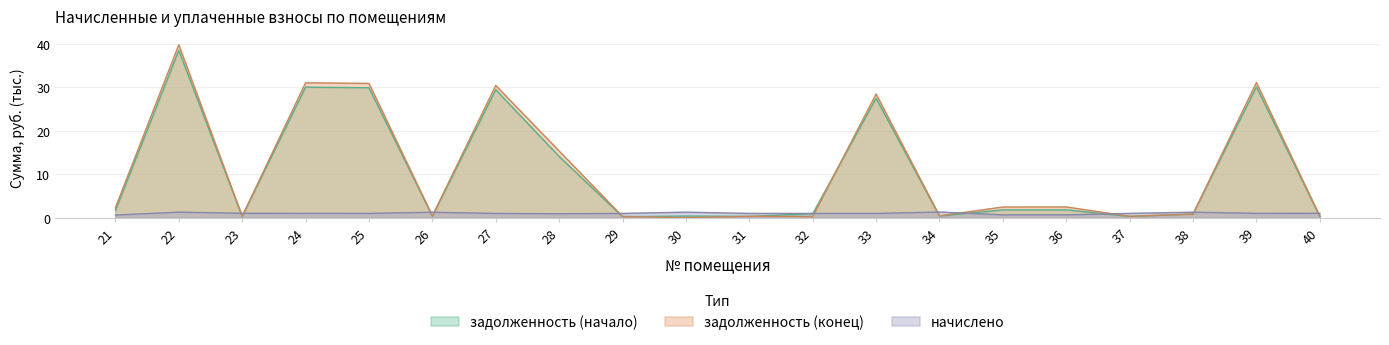

What is the sum of the задолженность (начало) values at 38 and 39?

31.0